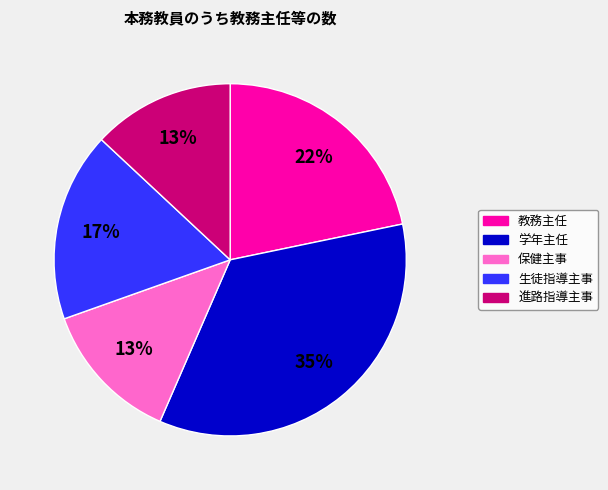

How many slices are in this pie chart?

5